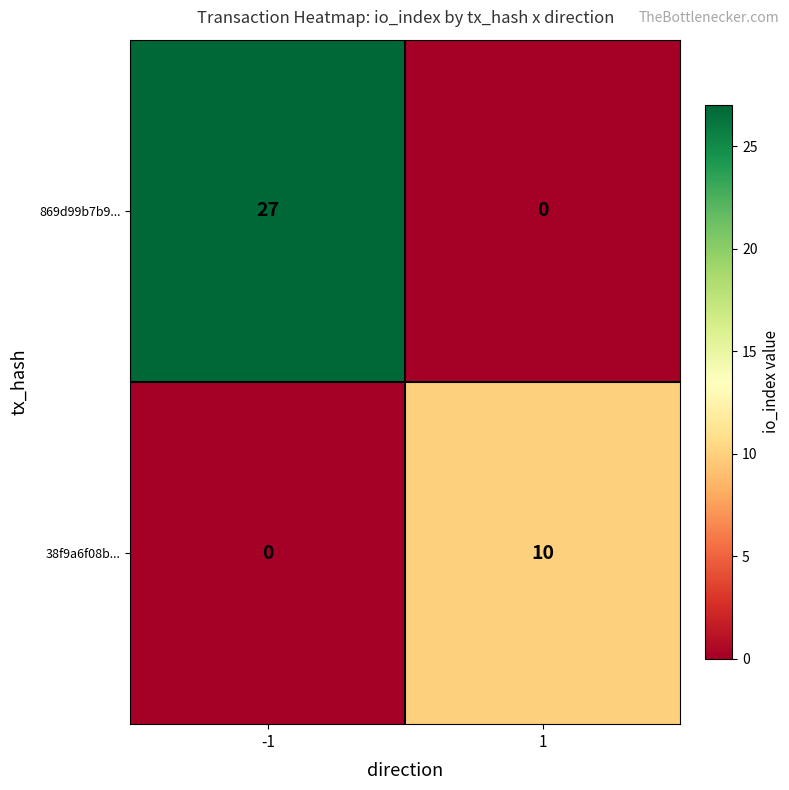

Reading left to right, what are all the values shown in this chart?

869d99b7b9...: -1=27	1=0
38f9a6f08b...: -1=0	1=10